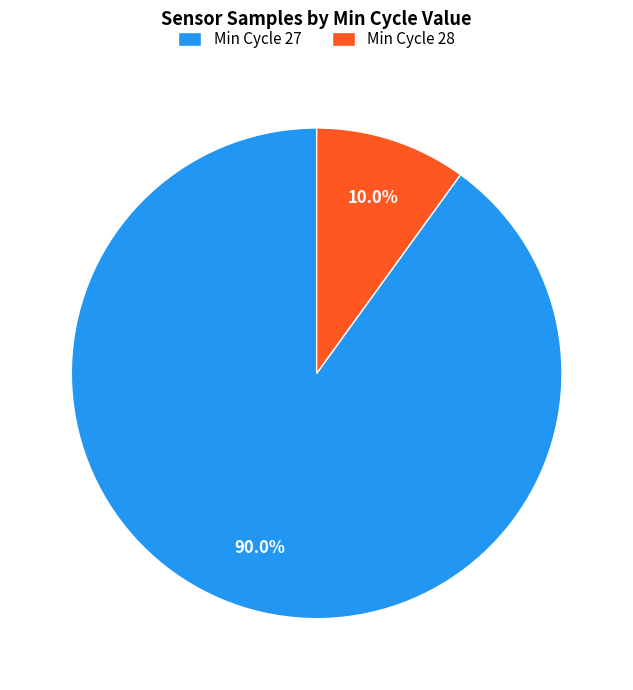

Which has a higher value, Min Cycle 28 or Min Cycle 27?

Min Cycle 27